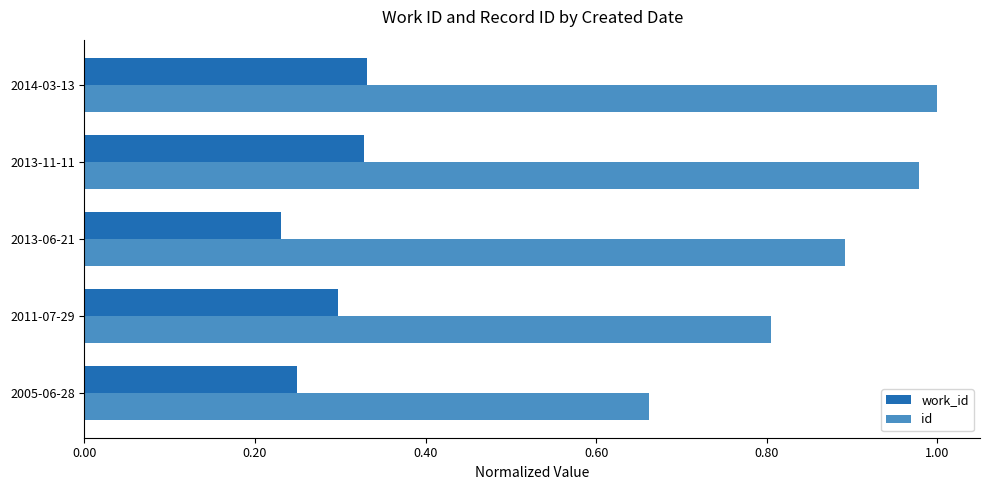

What is the sum of the id values at 2014-03-13 and 2011-07-29?

1.8